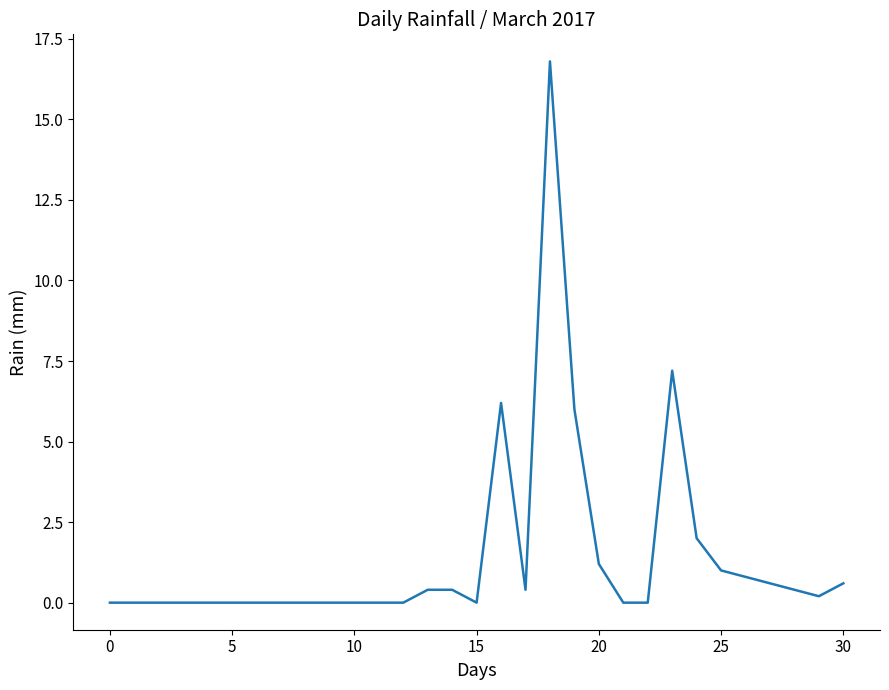

Reading left to right, transcribe all the data shown in this chart.

0.0	0.0	0.0	0.0	0.0	0.0	0.0	0.0	0.0	0.0	0.0	0.0	0.0	0.4	0.4	0.0	6.2	0.4	16.8	6.0	1.2	0.0	0.0	7.2	2.0	1.0	0.8	0.6	0.4	0.2	0.6